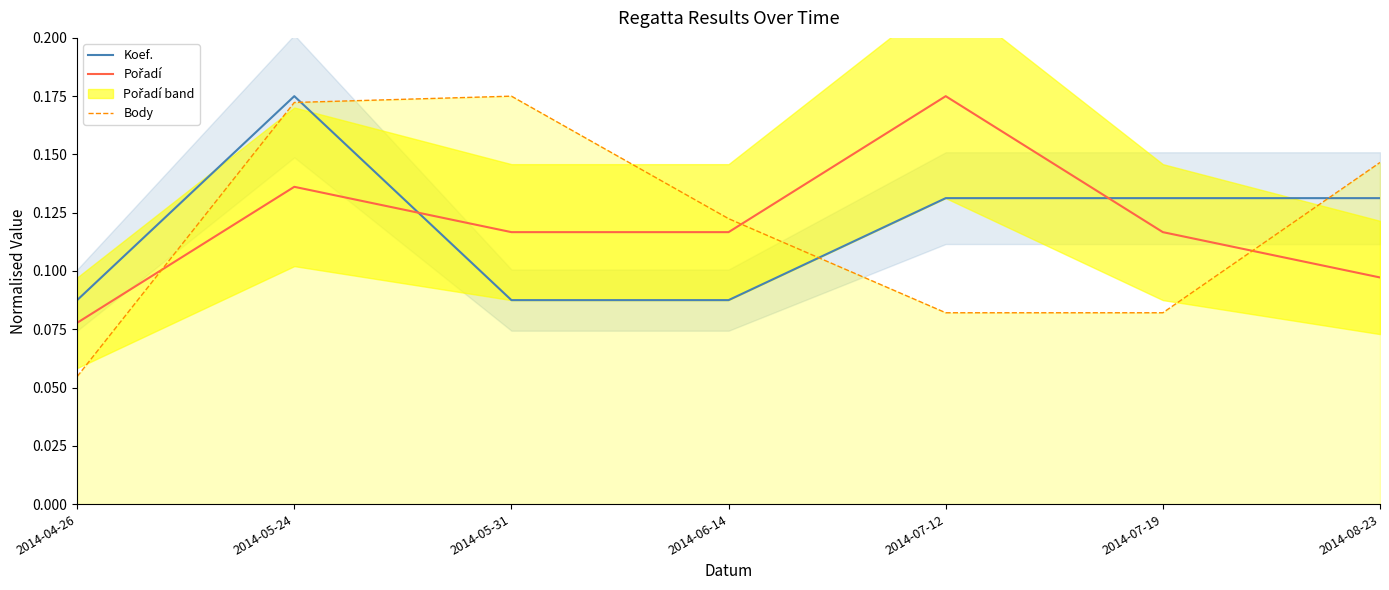

Reading left to right, extract all data points from this chart.

Koef.: 2014-04-26=0.1	2014-05-24=0.2	2014-05-31=0.1	2014-06-14=0.1	2014-07-12=0.1	2014-07-19=0.1	2014-08-23=0.1
Pořadí: 2014-04-26=0.1	2014-05-24=0.1	2014-05-31=0.1	2014-06-14=0.1	2014-07-12=0.2	2014-07-19=0.1	2014-08-23=0.1
Body: 2014-04-26=0.1	2014-05-24=0.2	2014-05-31=0.2	2014-06-14=0.1	2014-07-12=0.1	2014-07-19=0.1	2014-08-23=0.1